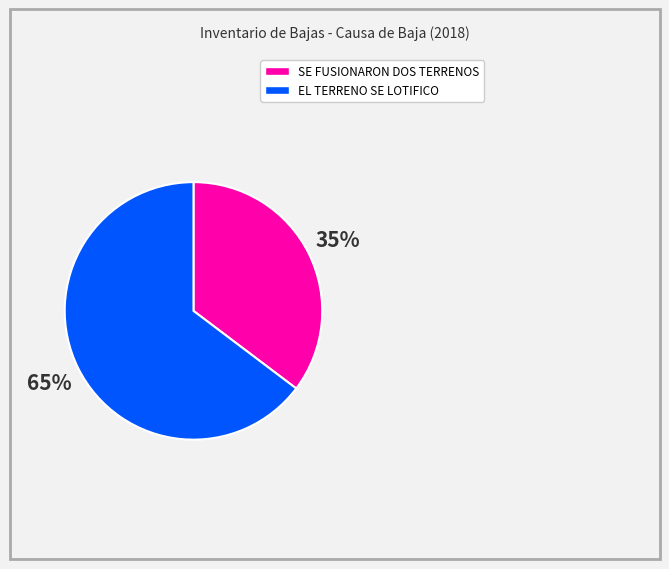

Is there any slice that represents more than half of the pie?

Yes